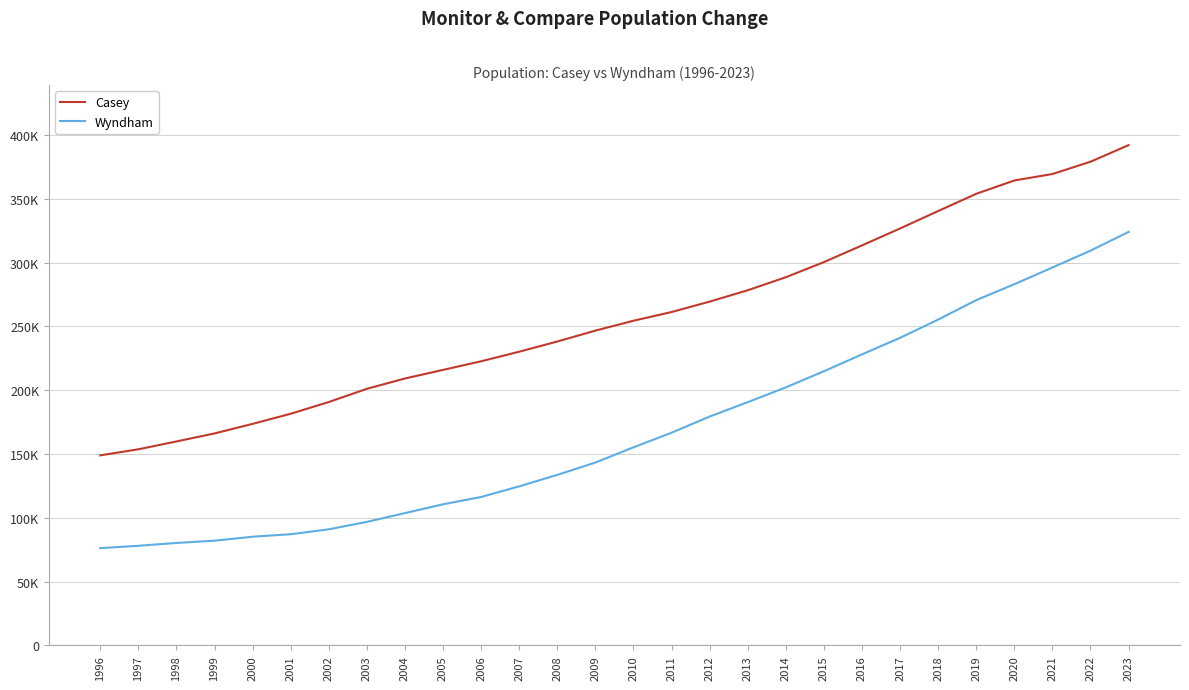

Is it true that Casey equals 101576 at 2019?

False